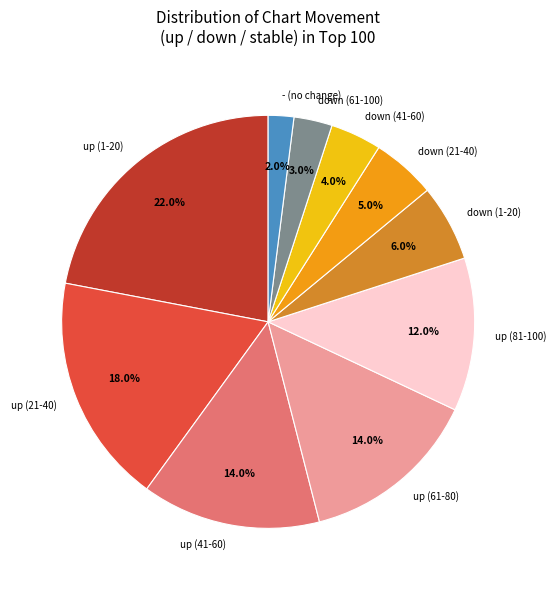

To the nearest percent, what is the difference between the largest and smallest slice percentages?

20%